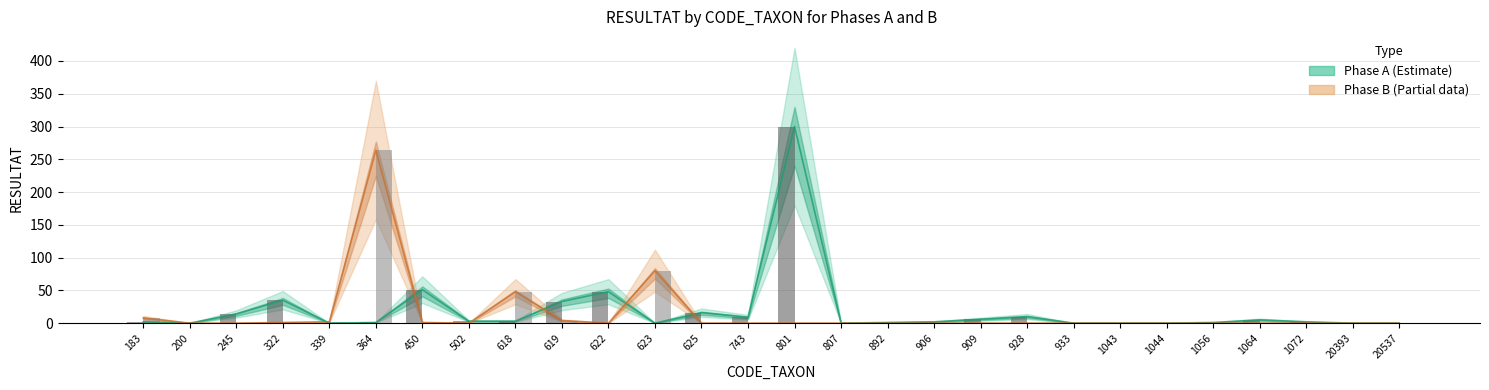

Where is Phase B - RESULTAT nearest to the value 132?

623